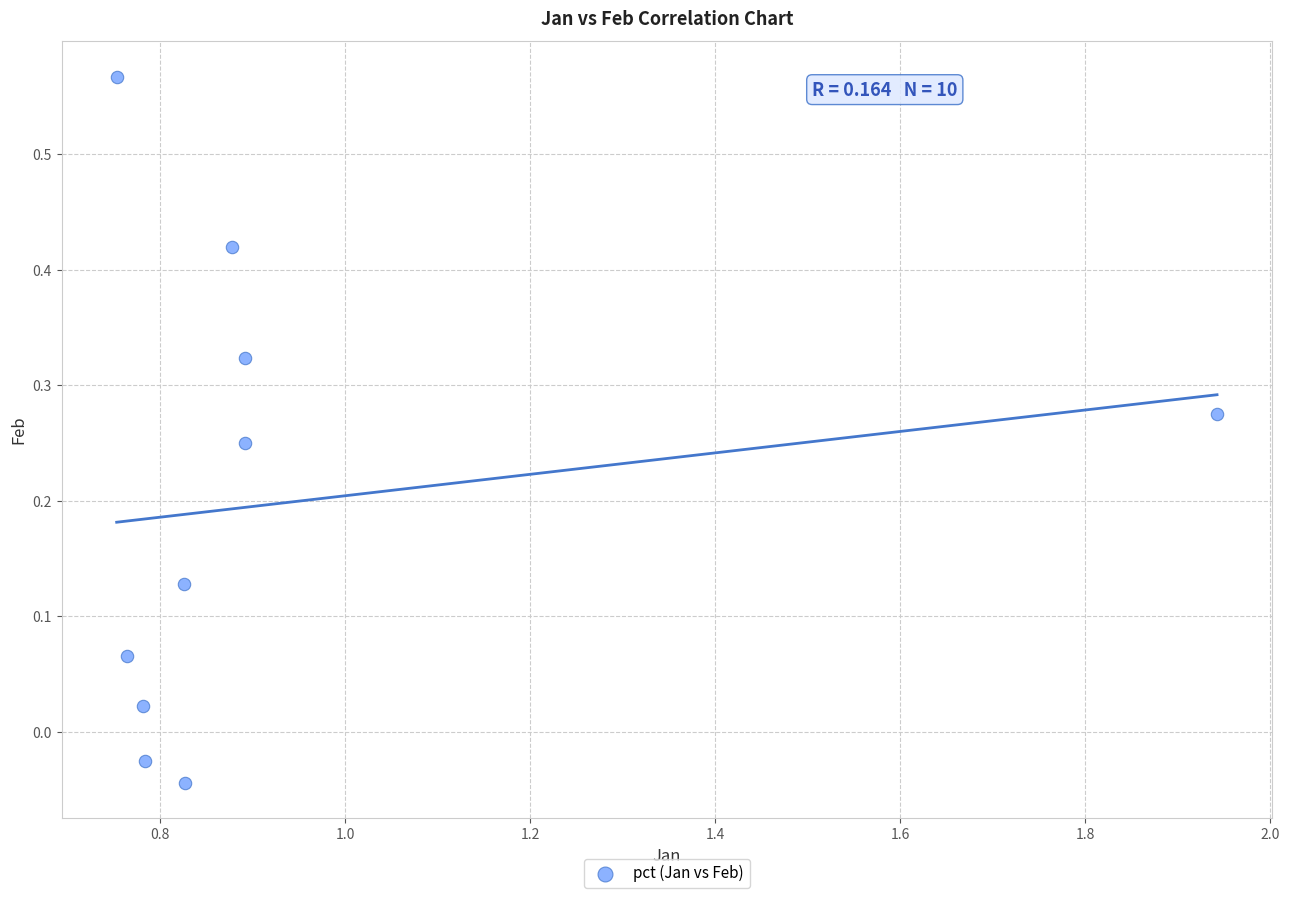

What is the range of X values (max minus min)?

1.2